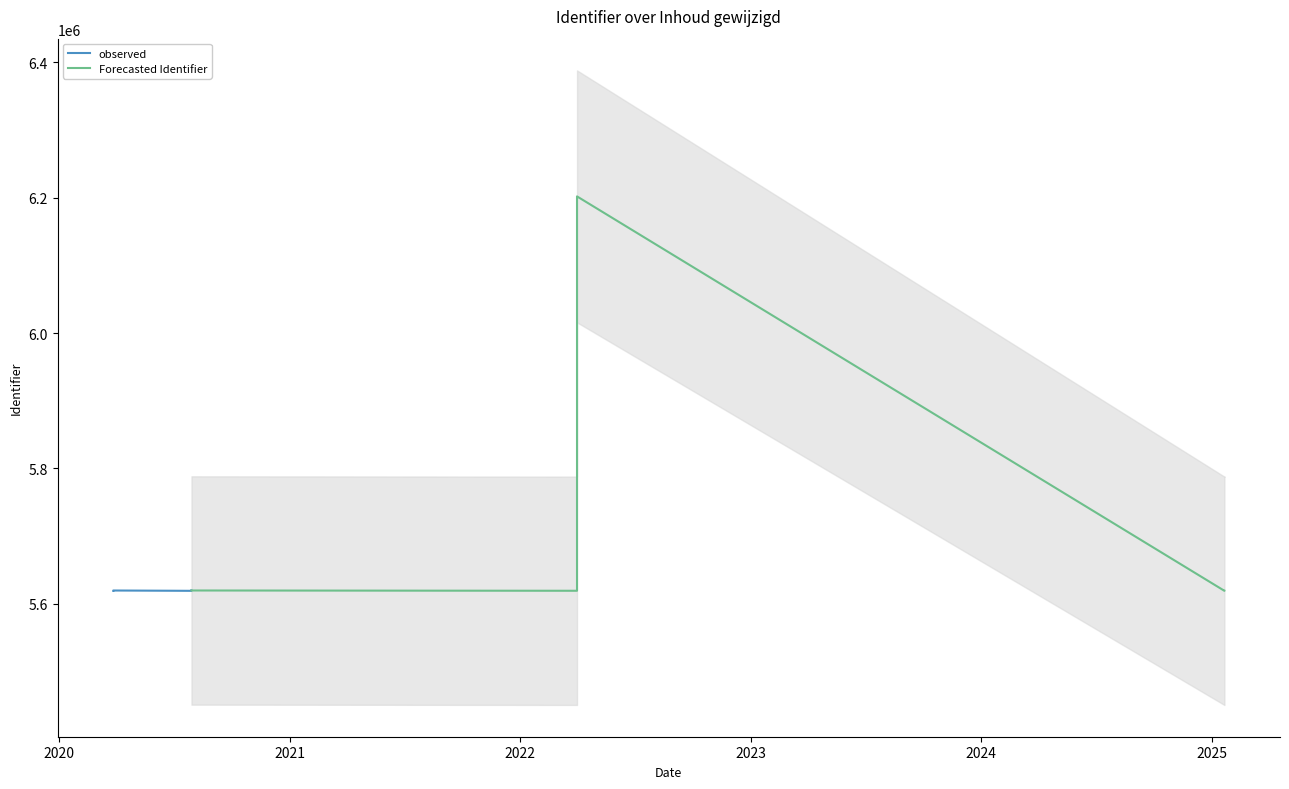

What is the maximum value shown in the chart?

6201783